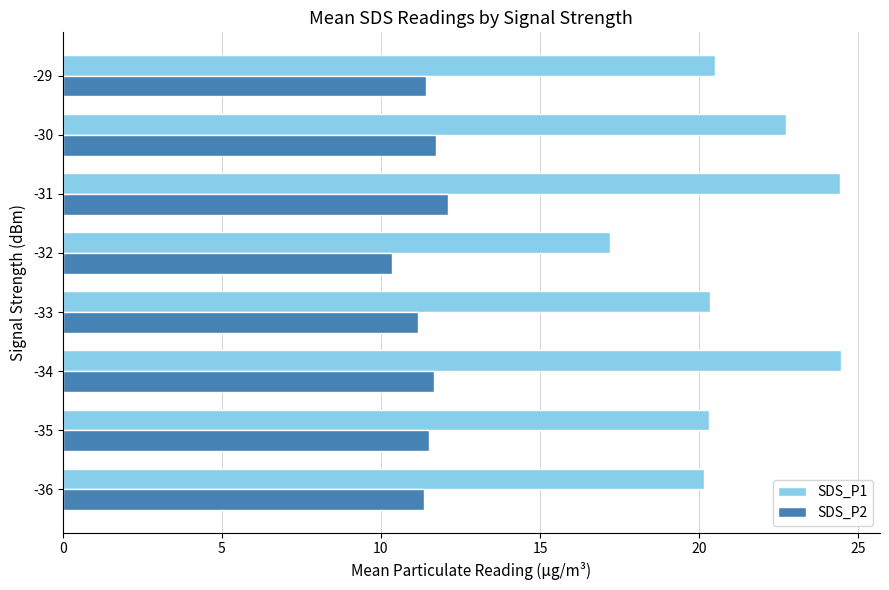

Rank the series at -33 from highest to lowest value.

SDS_P1, SDS_P2